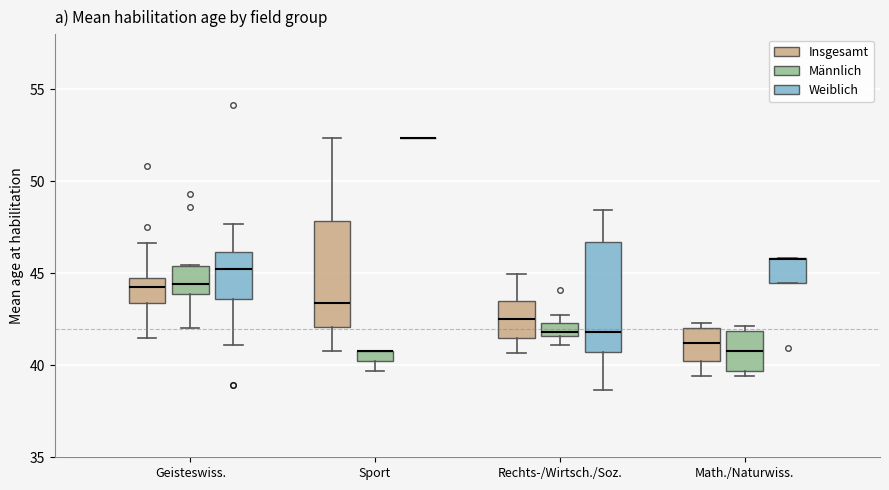

Where is the lower edge of the box for Math./Naturwiss. (Männlich) on the y-axis? The values are not printed on the chart, so give them approximately, as read against the axis.

39.5